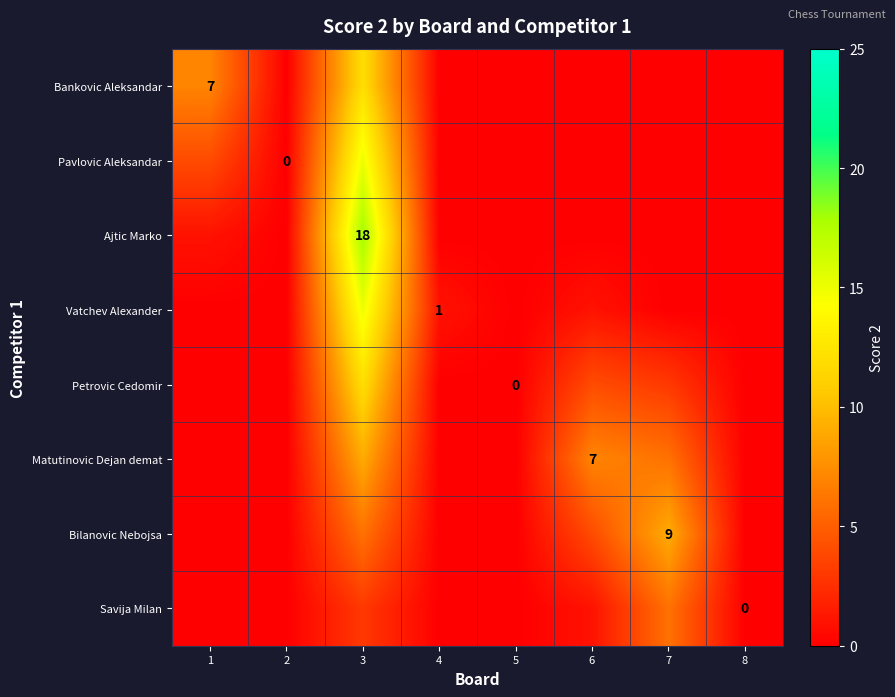

True or false: Matutinovic Dejan demat has a value of 7 at 6.

True